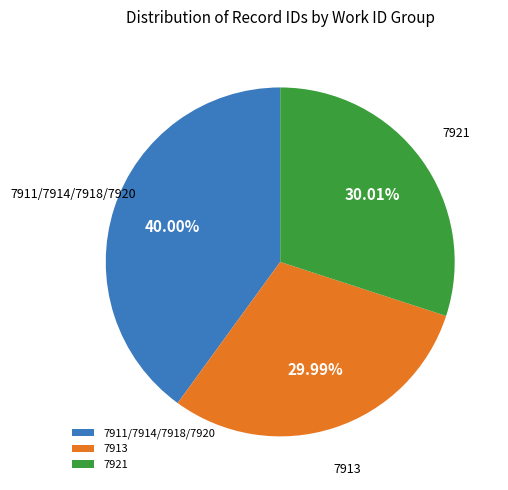

To the nearest percent, what is the average slice percentage?

33%